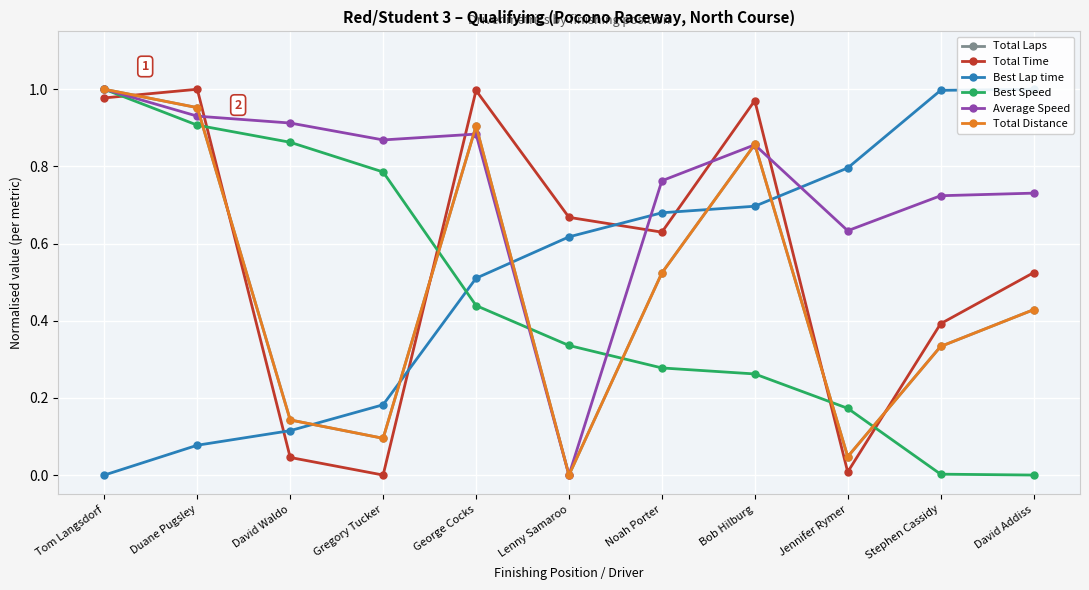

True or false: Best Speed has more than 0 interior local peaks.

False